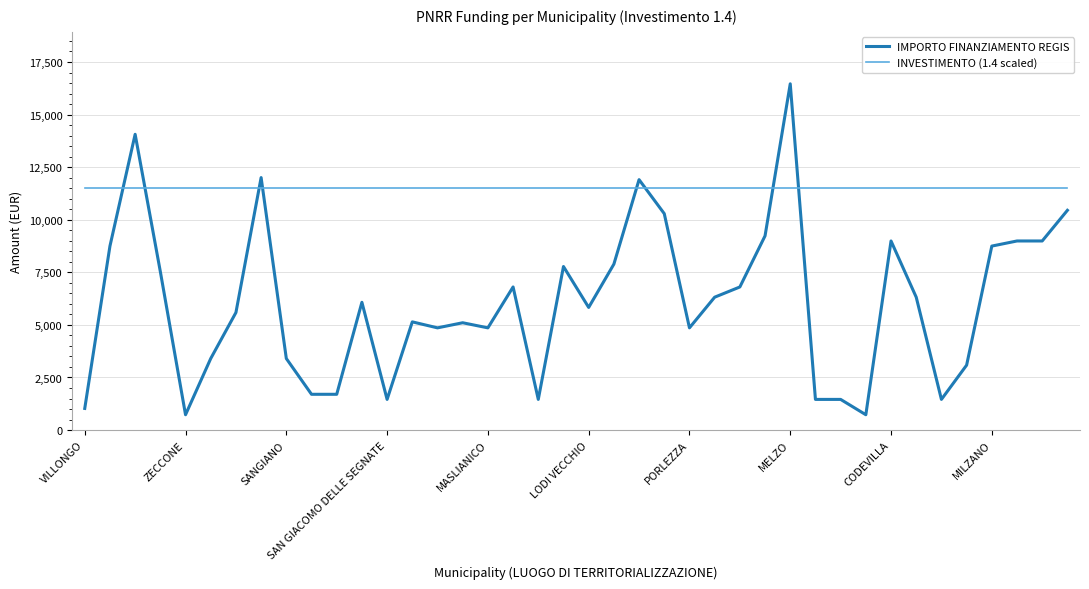

List the series in order of their overall mean, highest first.

INVESTIMENTO (1.4 scaled), IMPORTO FINANZIAMENTO REGIS